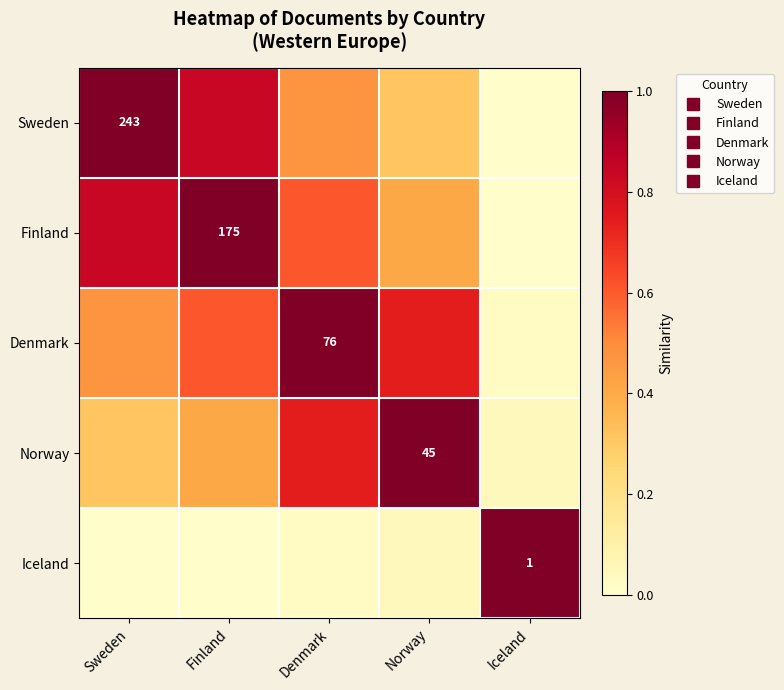

List the labels in order of Sweden value, smallest first.

Iceland, Norway, Denmark, Finland, Sweden